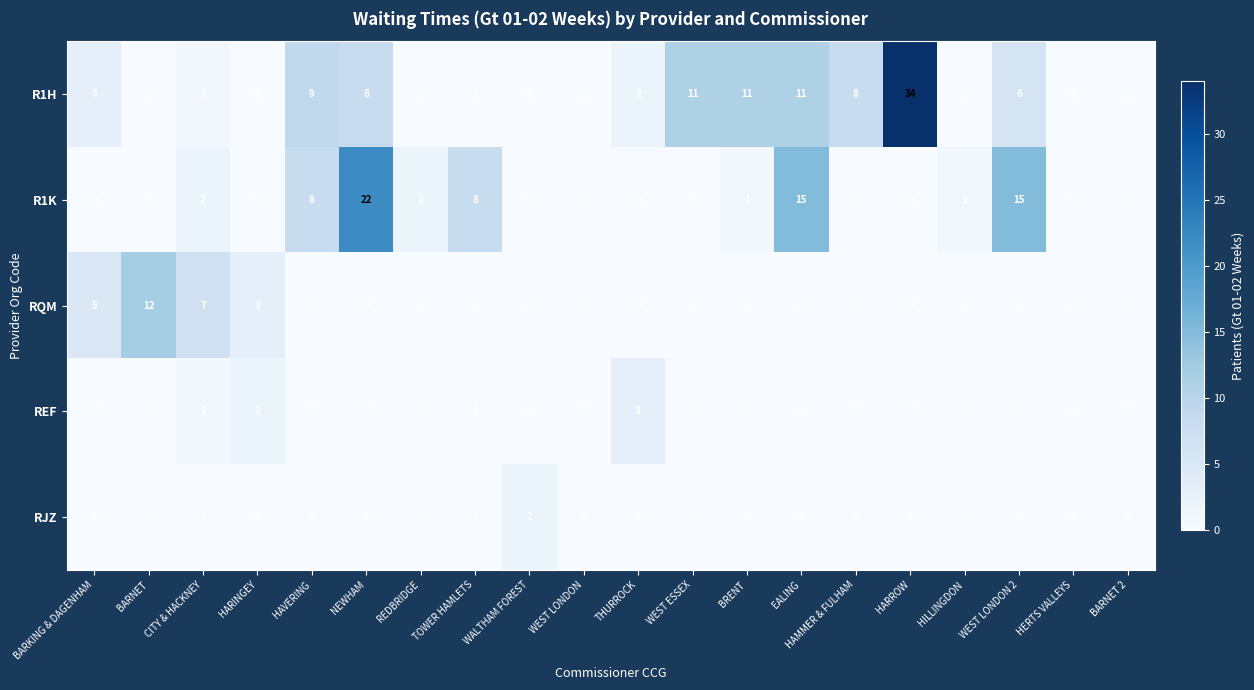

What is the average value of the R1K series?

4